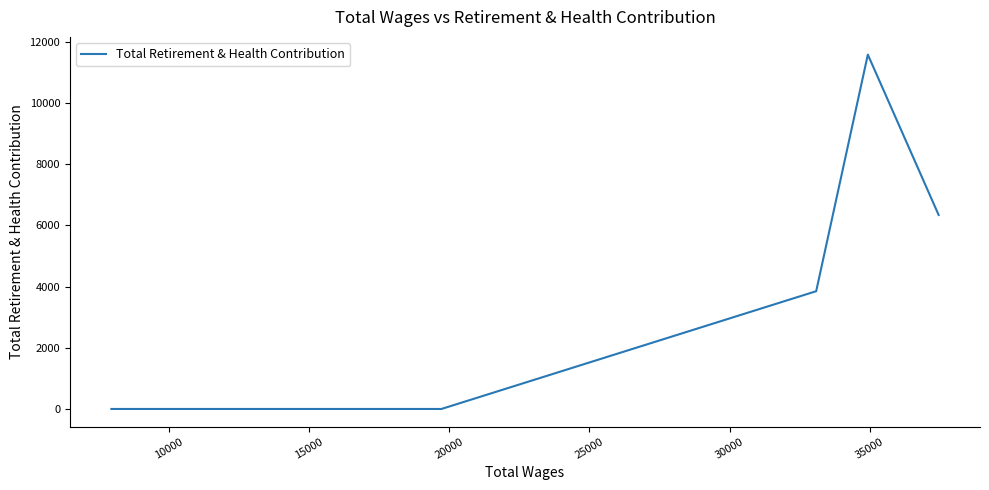

What is the average value?

2722